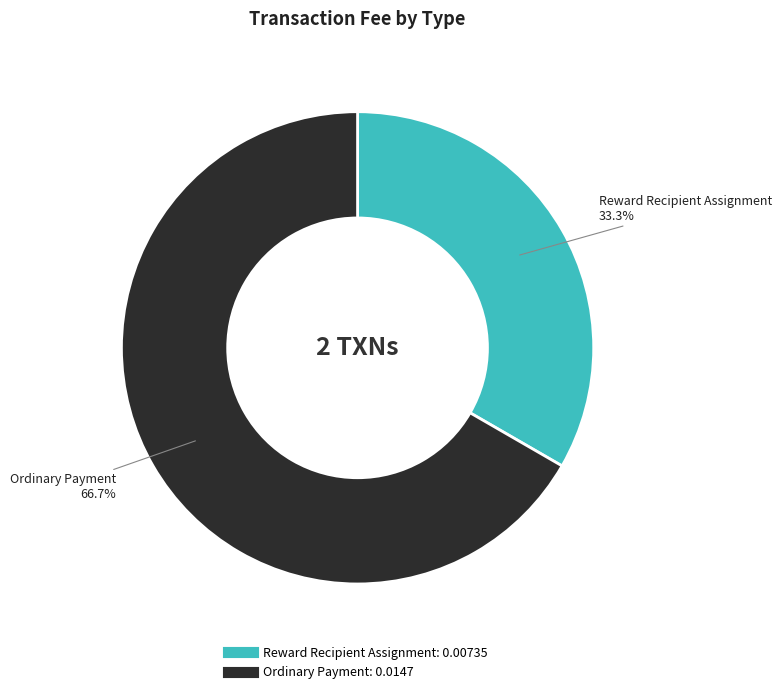

To the nearest percent, what is the combined percentage of Ordinary Payment and Reward Recipient Assignment?

100%